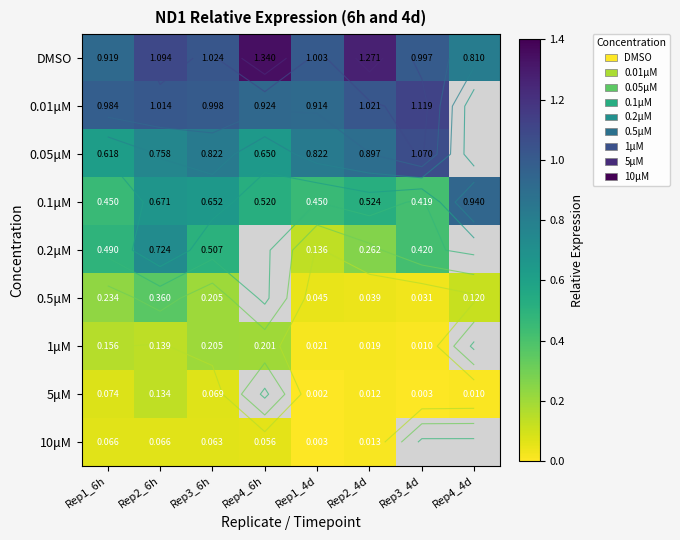

What is the difference between the highest and lowest values at Rep1_4d?

1.0